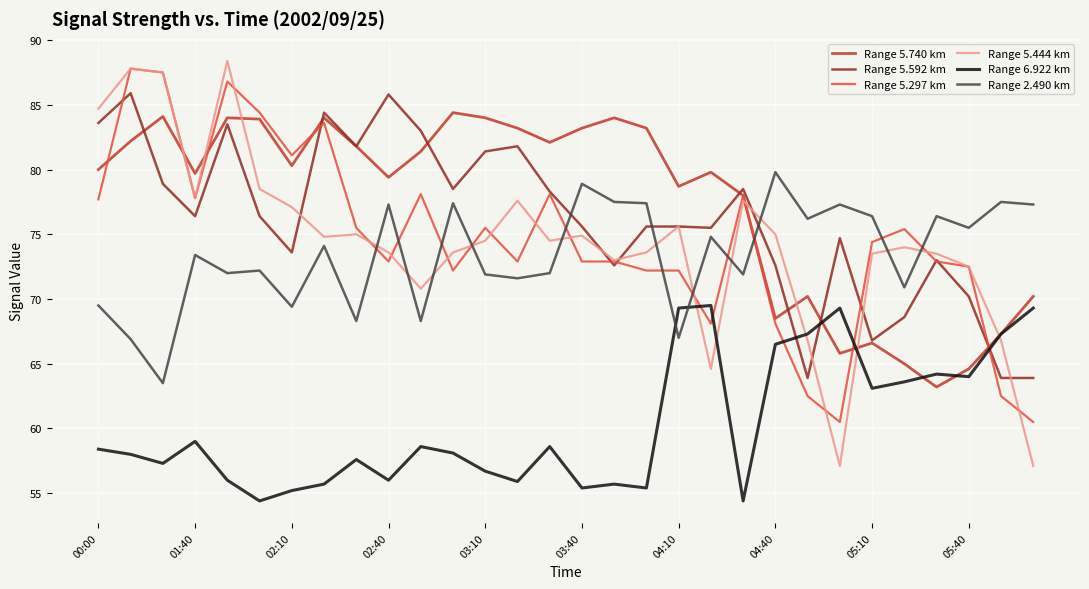

How many lines are shown in the chart?

6